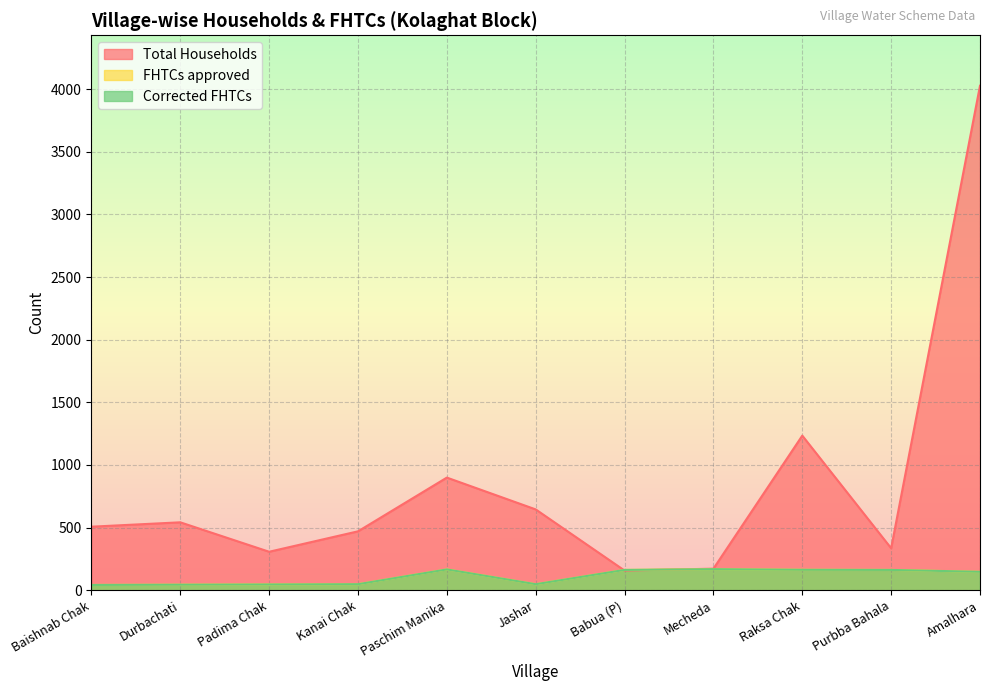

Reading left to right, what are all the values shown in this chart?

Total Households: Baishnab Chak=507	Durbachati=542	Padima Chak=307	Kanai Chak=470	Paschim Manika=899	Jashar=645	Babua (P)=157	Mecheda=172	Raksa Chak=1234	Purbba Bahala=335	Amalhara=4027
FHTCs approved: Baishnab Chak=42	Durbachati=44	Padima Chak=46	Kanai Chak=48	Paschim Manika=166	Jashar=48	Babua (P)=162	Mecheda=168	Raksa Chak=163	Purbba Bahala=162	Amalhara=147
Corrected FHTCs: Baishnab Chak=42	Durbachati=44	Padima Chak=46	Kanai Chak=48	Paschim Manika=166	Jashar=48	Babua (P)=162	Mecheda=168	Raksa Chak=163	Purbba Bahala=162	Amalhara=147